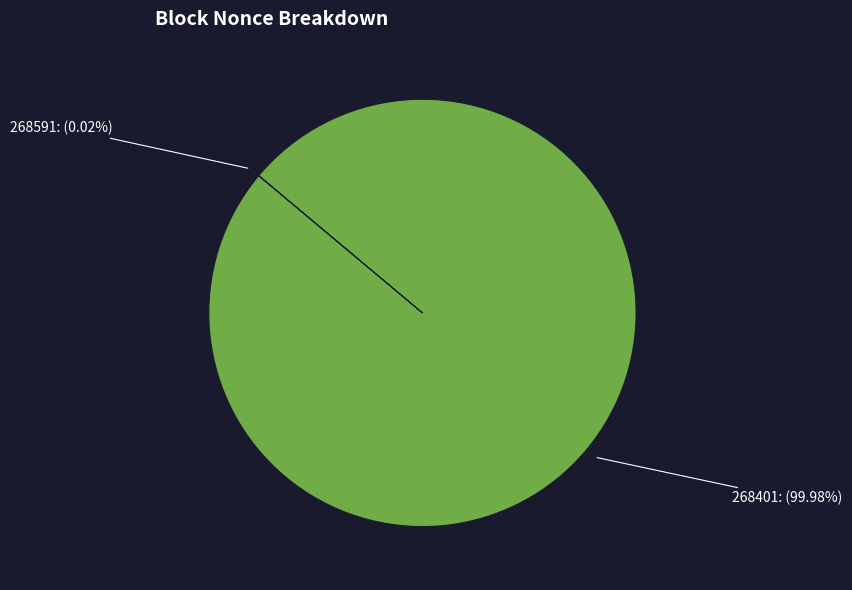

To the nearest percent, what is the difference between the largest and smallest slice percentages?

100%